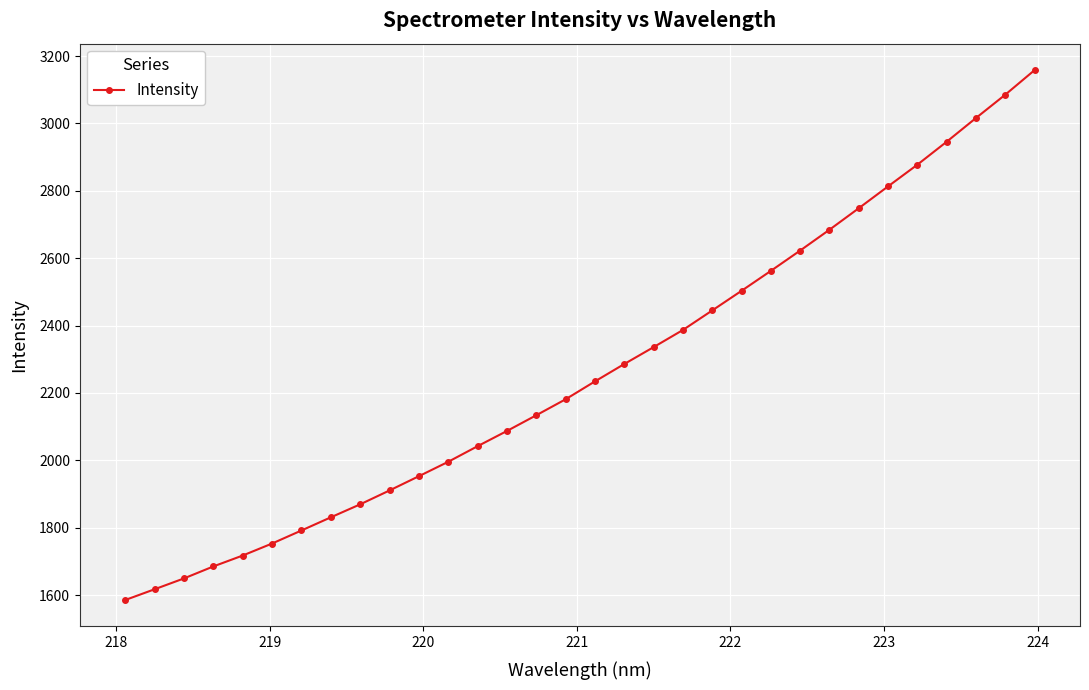

What is the value of the 30th point from the left?

3016.1